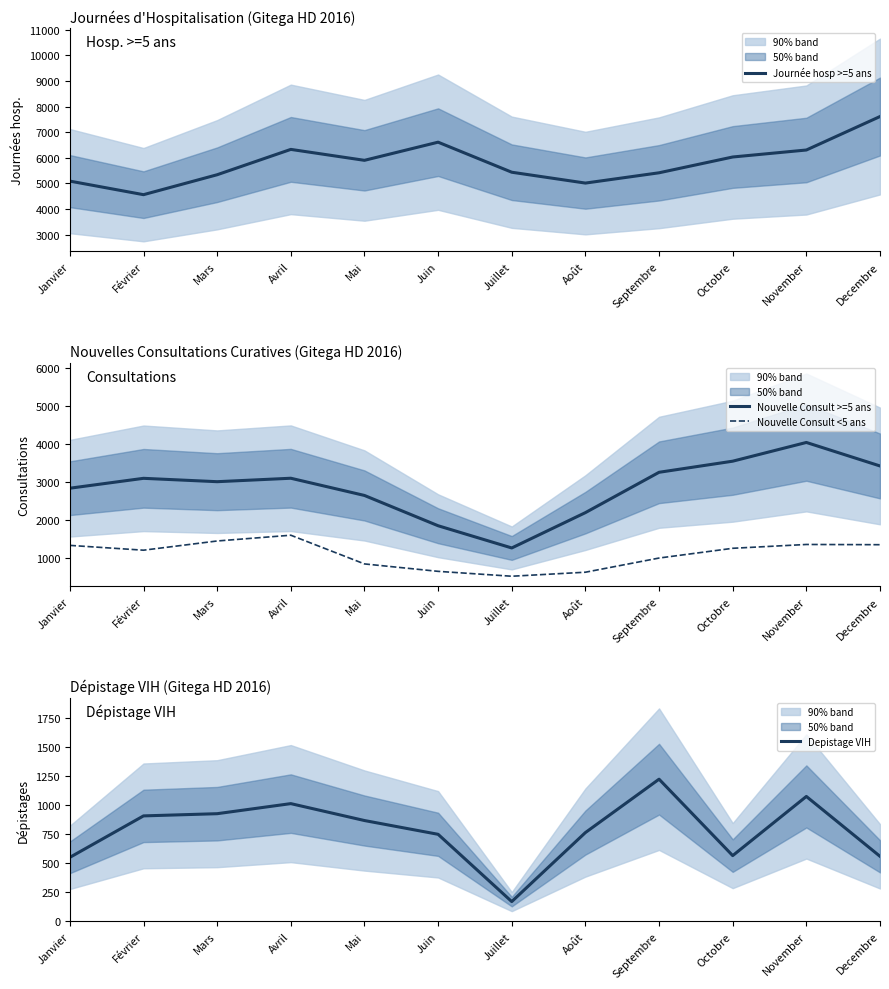

At which label is Journée hosp >=5 ans closest to 6083?

Octobre